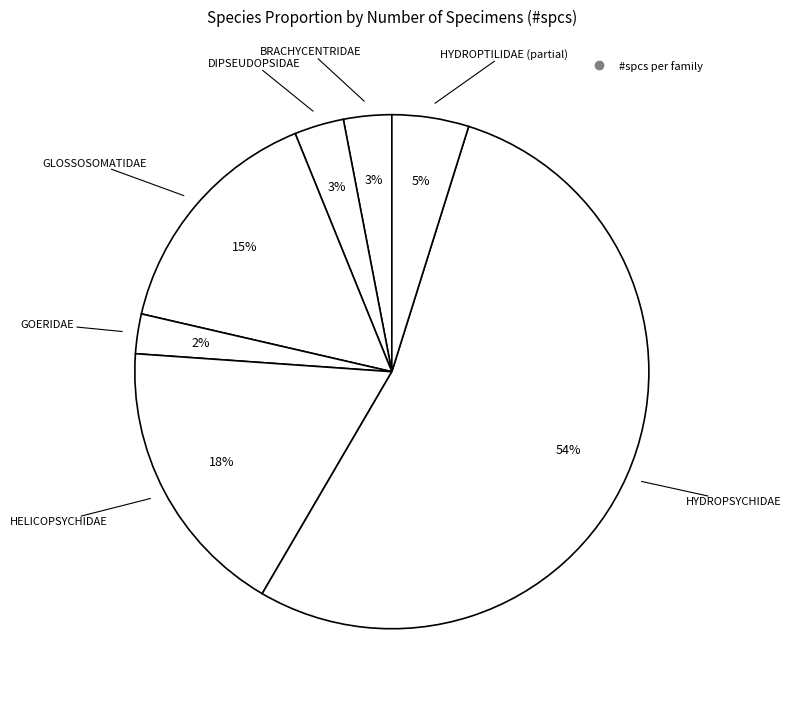

How many segments does this pie chart have?

7